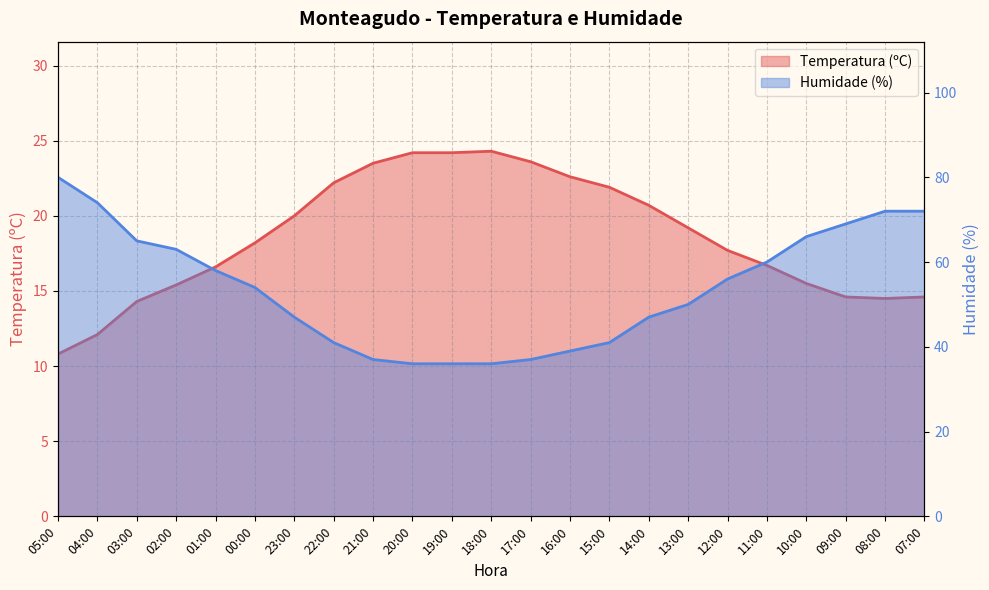

What is the sum of the Humidade (%) values at 15:00 and 20:00?

77.0